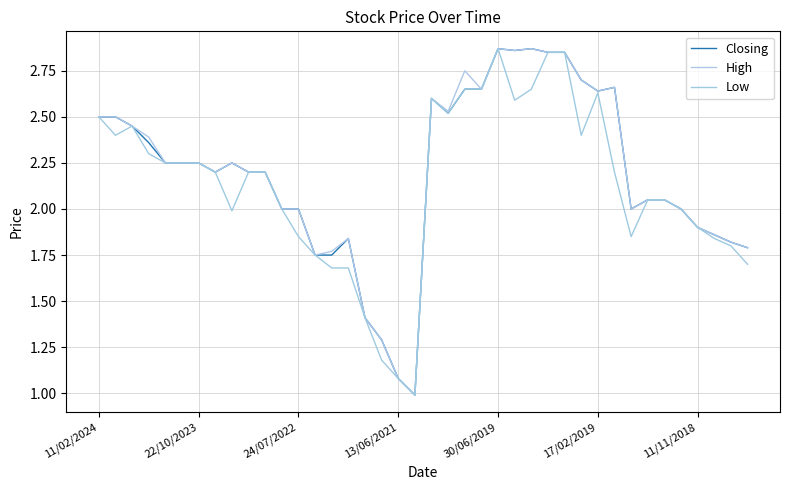

List the series in order of their peak value, lowest first.

Closing, High, Low